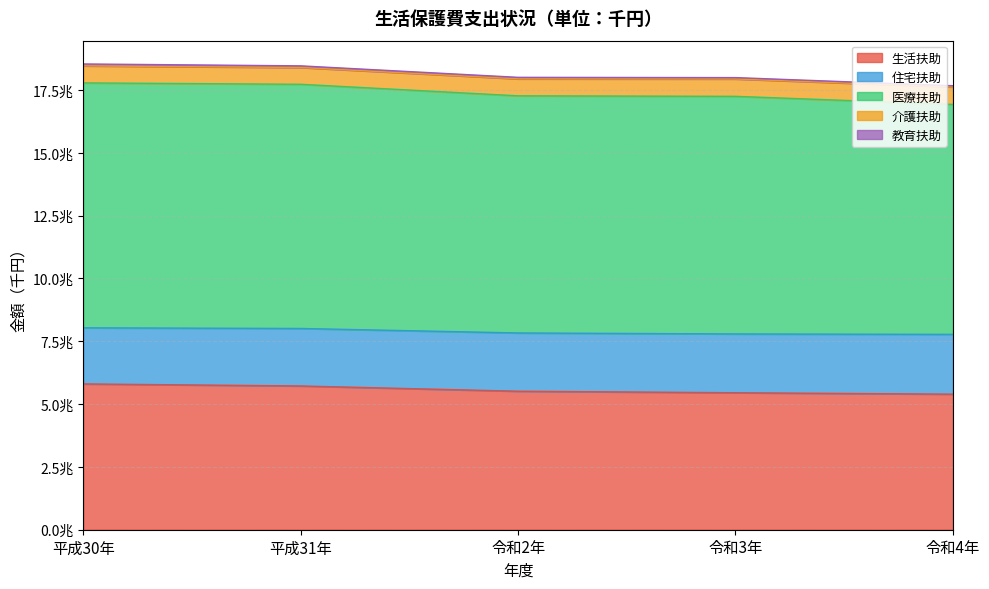

Reading left to right, extract all data points from this chart.

生活扶助: 平成30年=5801536974	平成31年=5720164976	令和2年=5511208361	令和3年=5450913014	令和4年=5394006681
住宅扶助: 平成30年=2232665486	平成31年=2287792136	令和2年=2318130764	令和3年=2339169438	令和4年=2379375812
医療扶助: 平成30年=9745430252	平成31年=9716495402	令和2年=9436040306	令和3年=9454949417	令和4年=9150839650
介護扶助: 平成30年=677345488	平成31年=667737807	令和2年=674899097	令和3年=691064328	令和4年=692324666
教育扶助: 平成30年=76682806	平成31年=66222701	令和2年=61157110	令和3年=54873377	令和4年=50997120